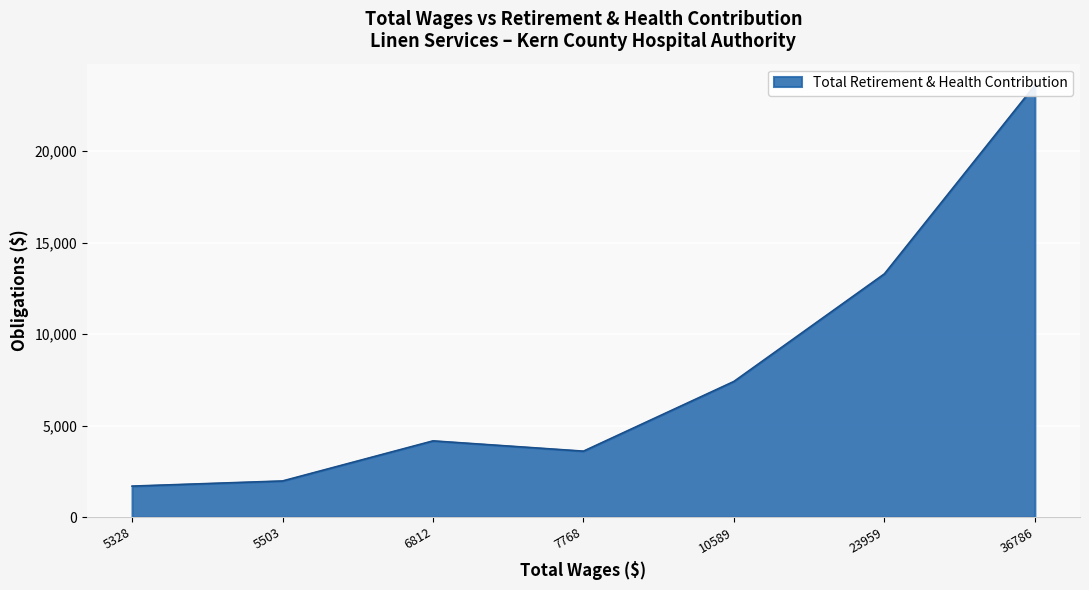

Count the number of categories in the chart.

7